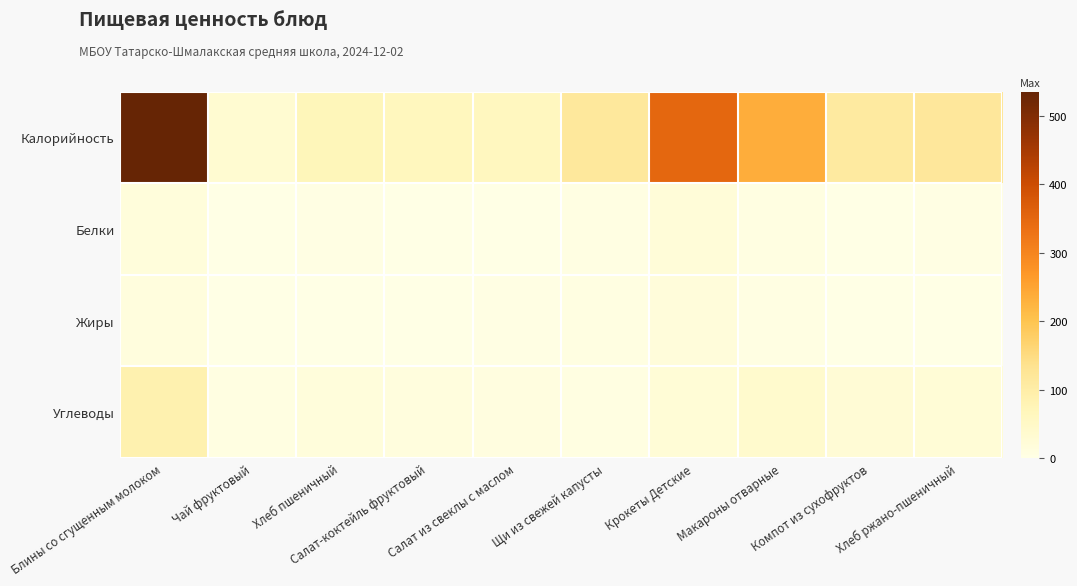

Between Салат из свеклы с маслом and Крокеты Детские, which is larger?

Крокеты Детские